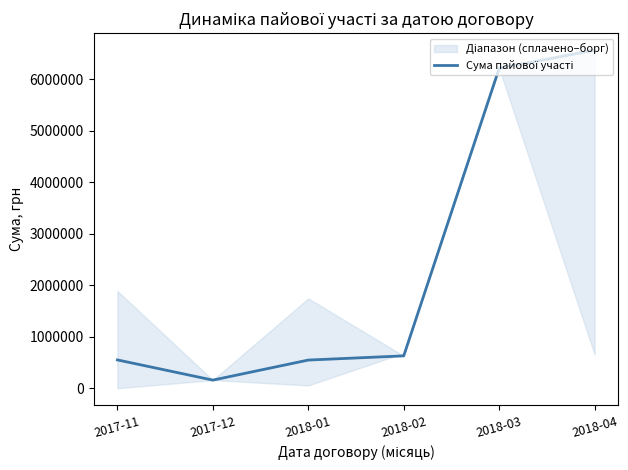

List the labels in order of value, largest first.

2018-04, 2018-03, 2018-02, 2017-11, 2018-01, 2017-12